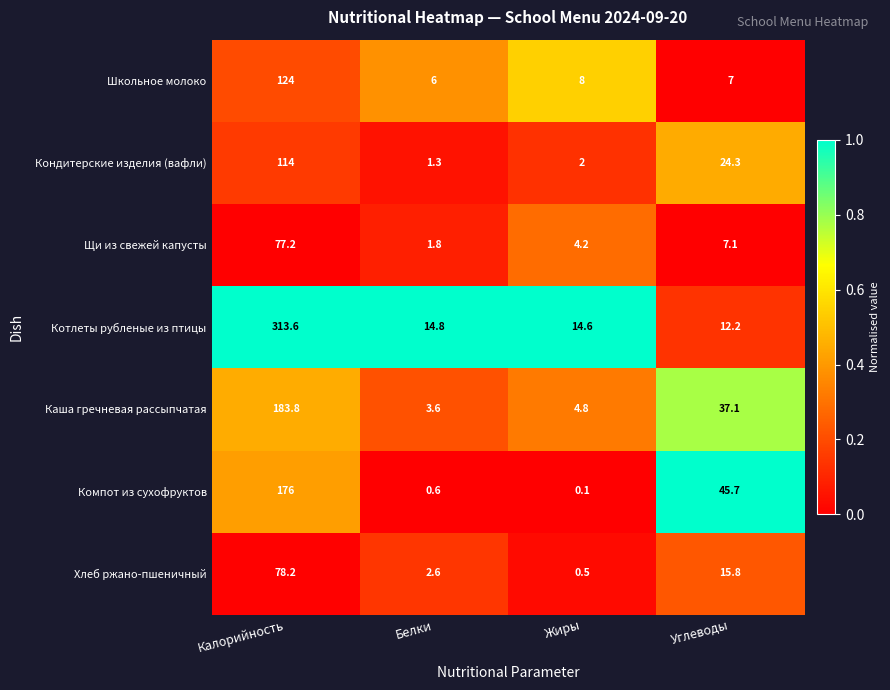

The Компот из сухофруктов series shows 0.6 at Белки. True or false?

True